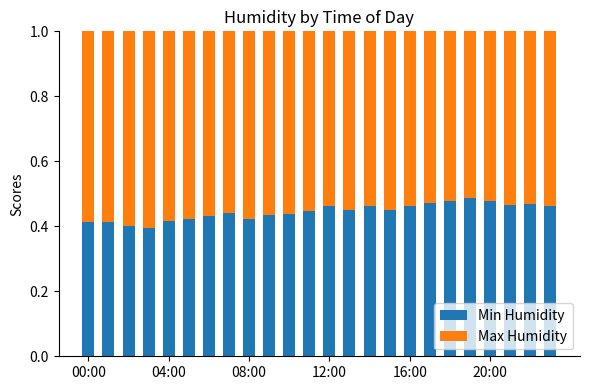

What is the sum of all Min Humidity values?

10.7